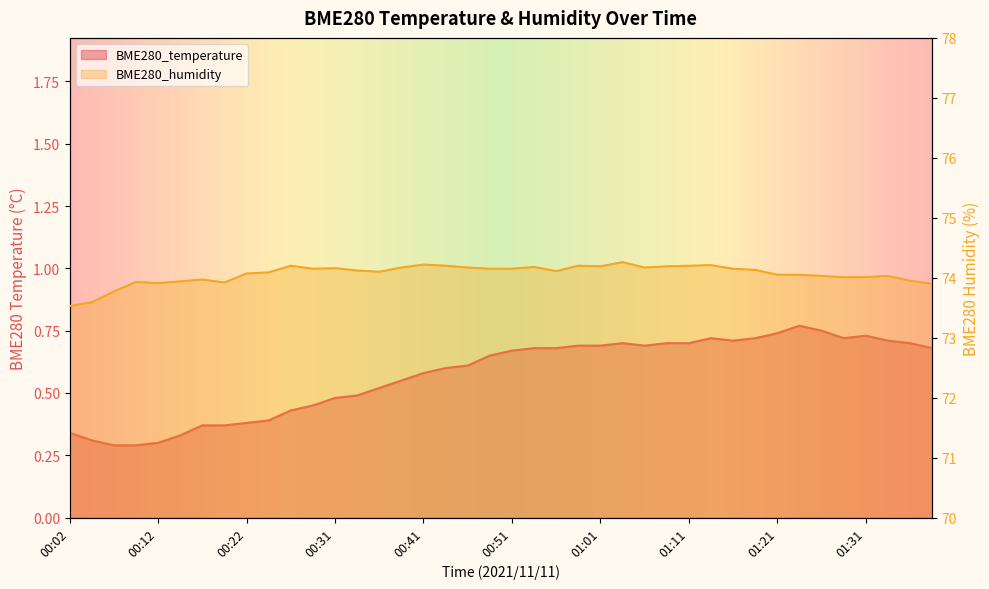

At how many categories does at least one series exceed 34?

40